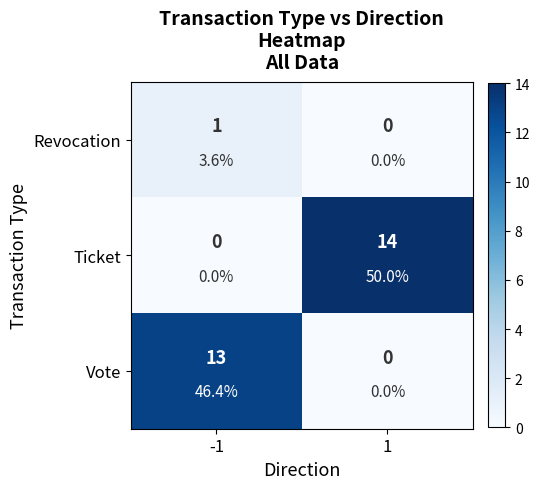

Which series has the largest range (max minus min)?

Ticket